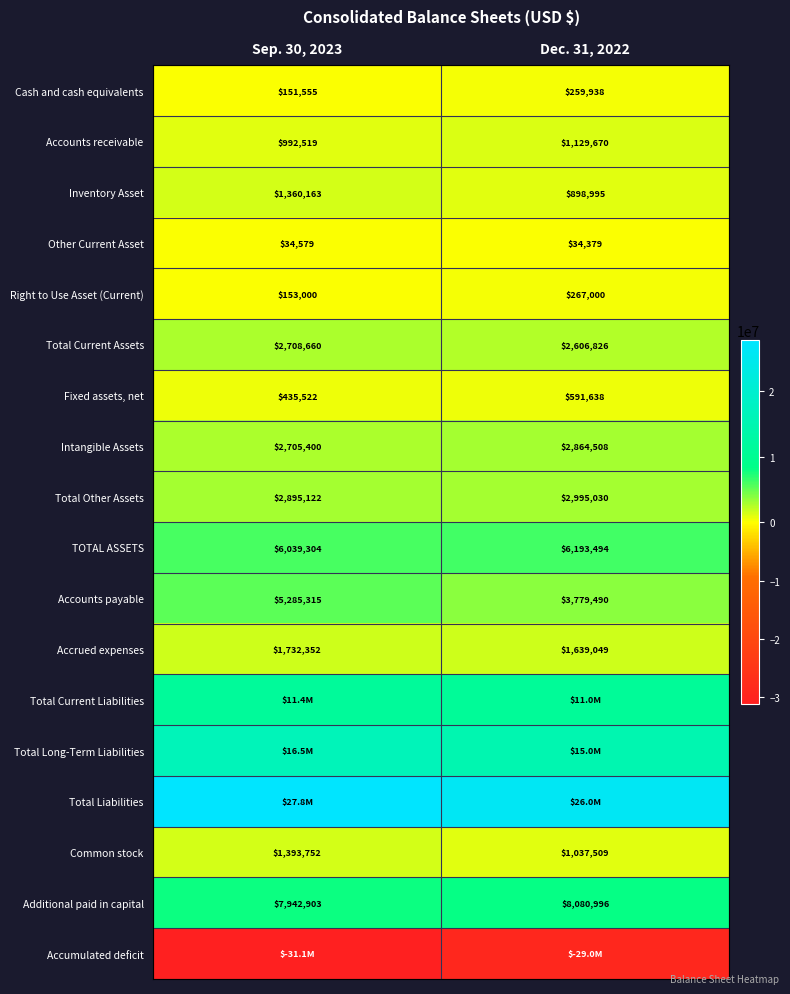

How many distinct data groups are displayed?

18